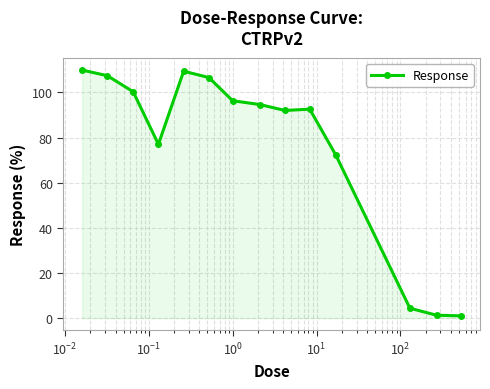

What is the sum of all values?

1064.9